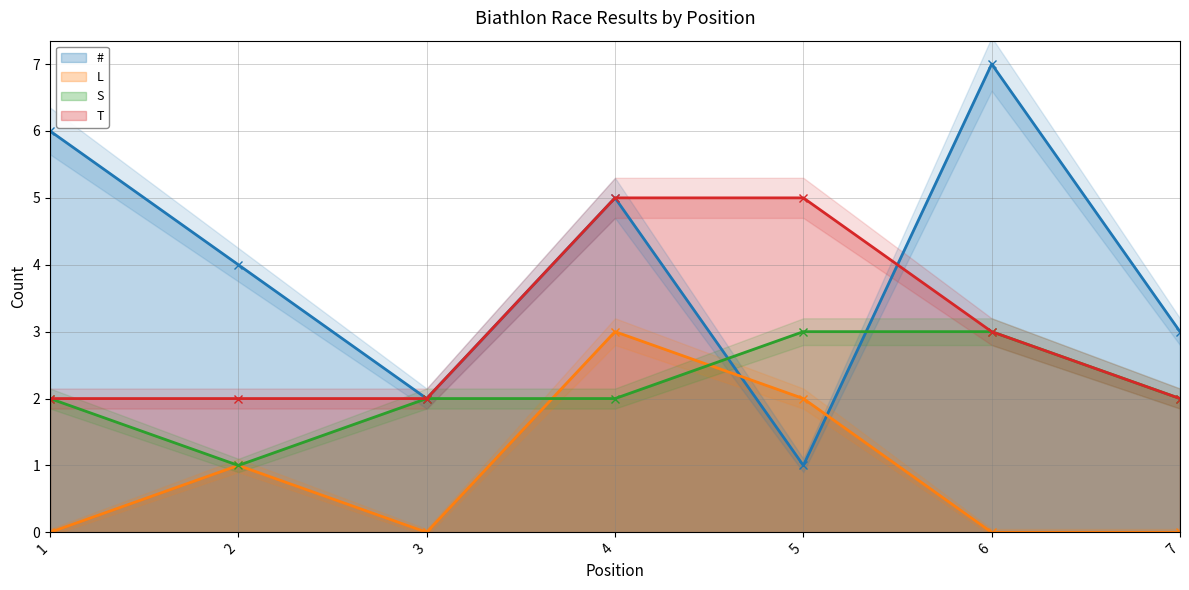

Reading left to right, transcribe all the data shown in this chart.

#: 1=6	2=4	3=2	4=5	5=1	6=7	7=3
L: 1=0	2=1	3=0	4=3	5=2	6=0	7=0
S: 1=2	2=1	3=2	4=2	5=3	6=3	7=2
T: 1=2	2=2	3=2	4=5	5=5	6=3	7=2